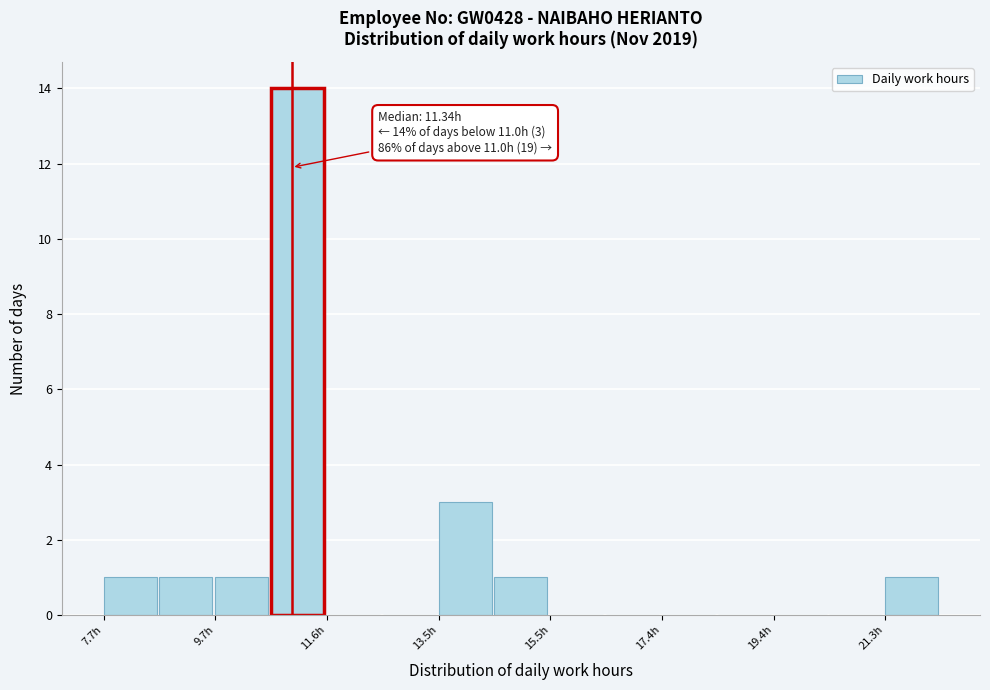

Over which range of the x-axis is the bar tallest?

10.6 to 11.6